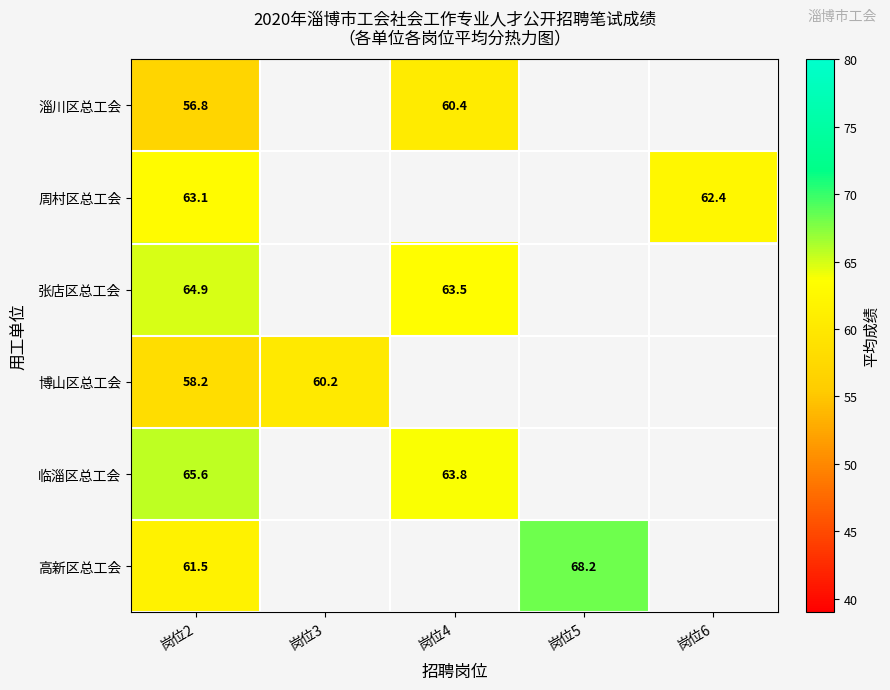

Rank the series by their maximum value, from highest to lowest.

高新区总工会, 临淄区总工会, 张店区总工会, 周村区总工会, 淄川区总工会, 博山区总工会